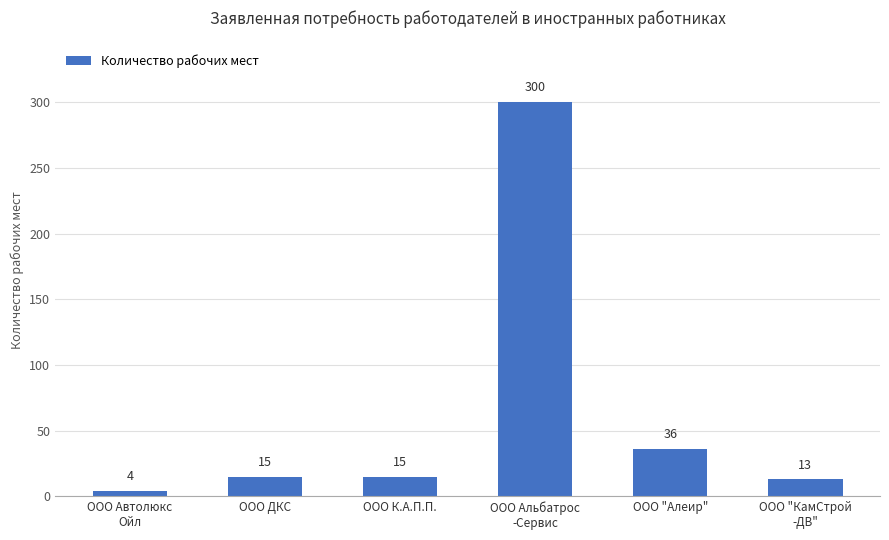

What is the value of the 6th bar from the left?

13